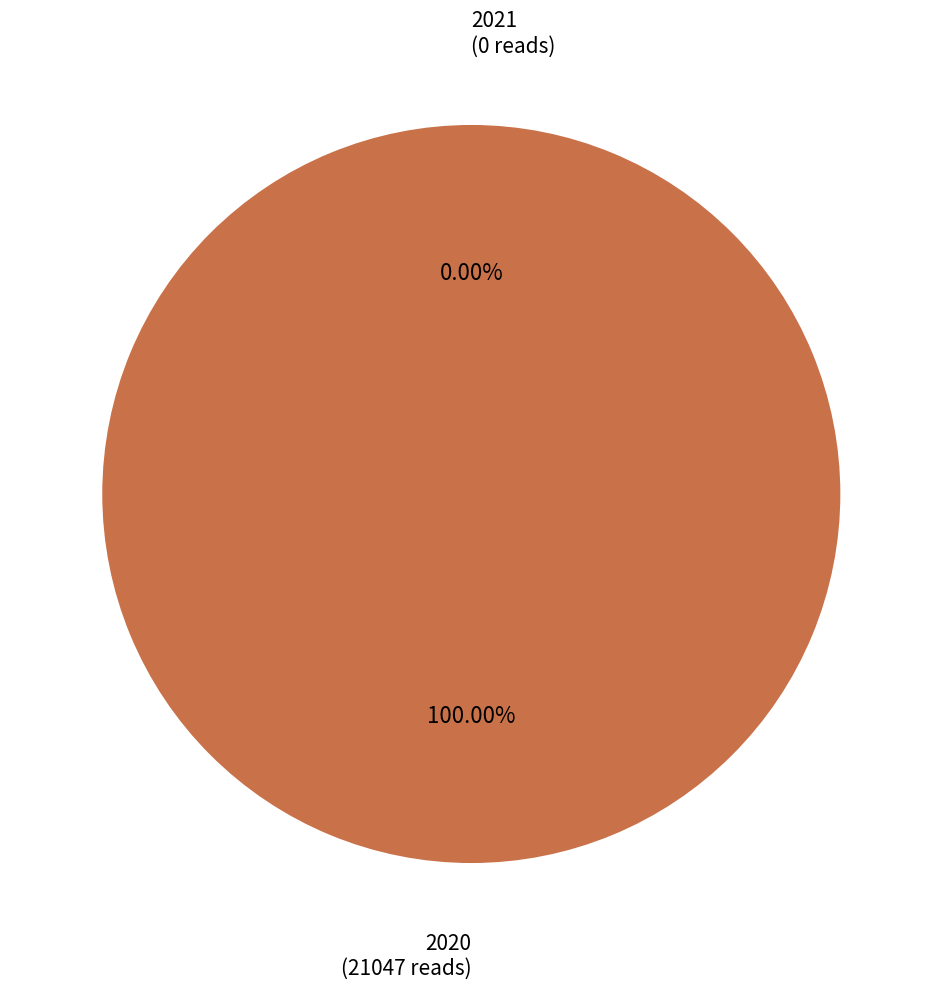

Is 2021 the majority of the pie?

No